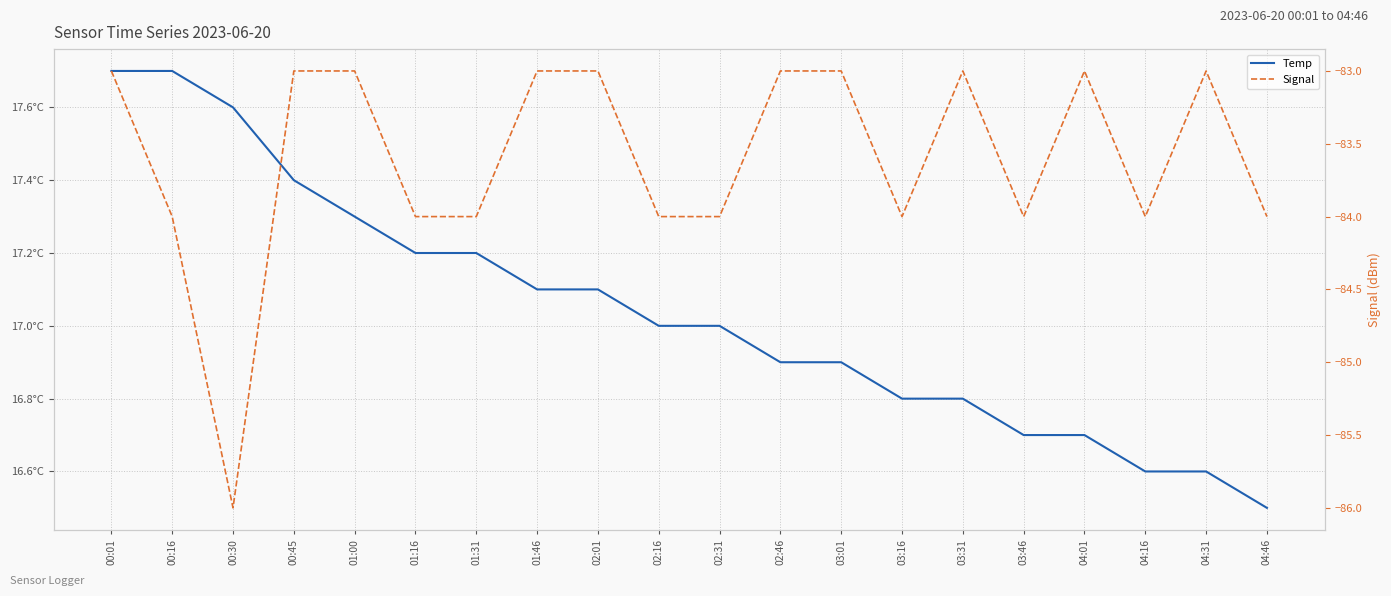

What are all the series names shown in the legend?

Temp, Signal